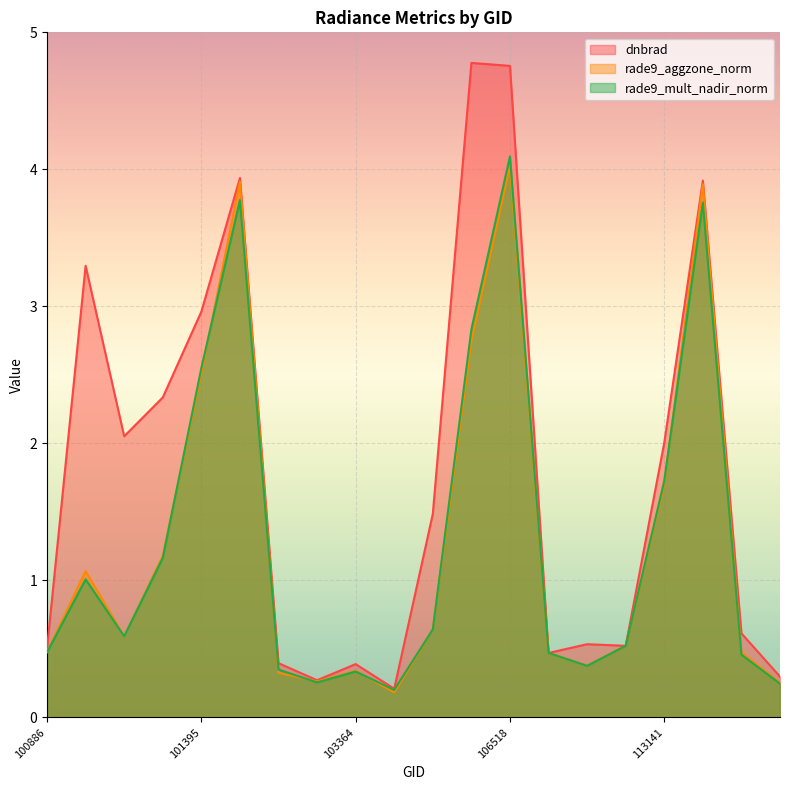

The value of rade9_mult_nadir_norm at 110253 is 0.5. True or false?

True